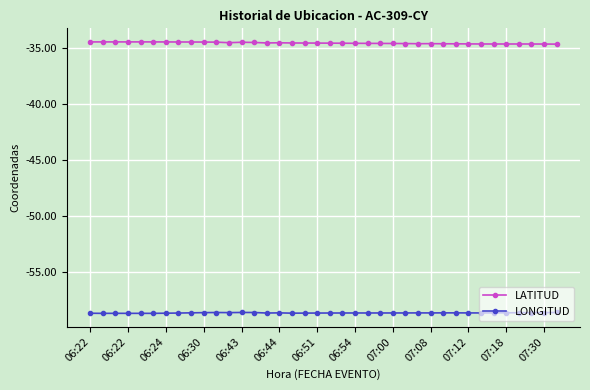

Which series has the largest total across all categories?

LATITUD